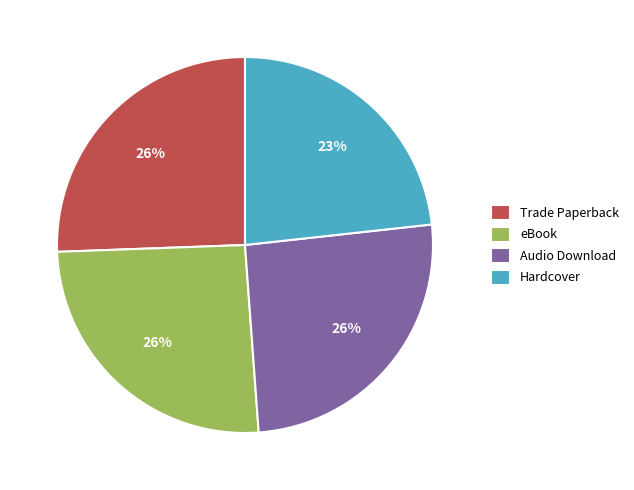

Approximately how many times larger is the value at eBook compared to Trade Paperback?

1.0